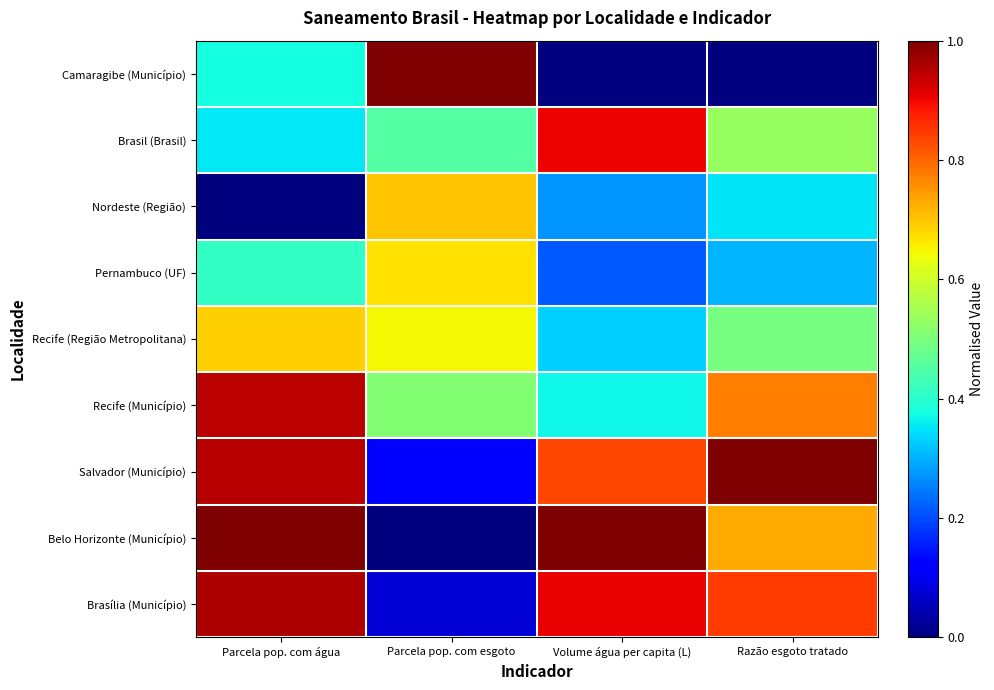

Between Volume água per capita (L) and Razão esgoto tratado, which series saw the biggest shift?

Recife (Município)